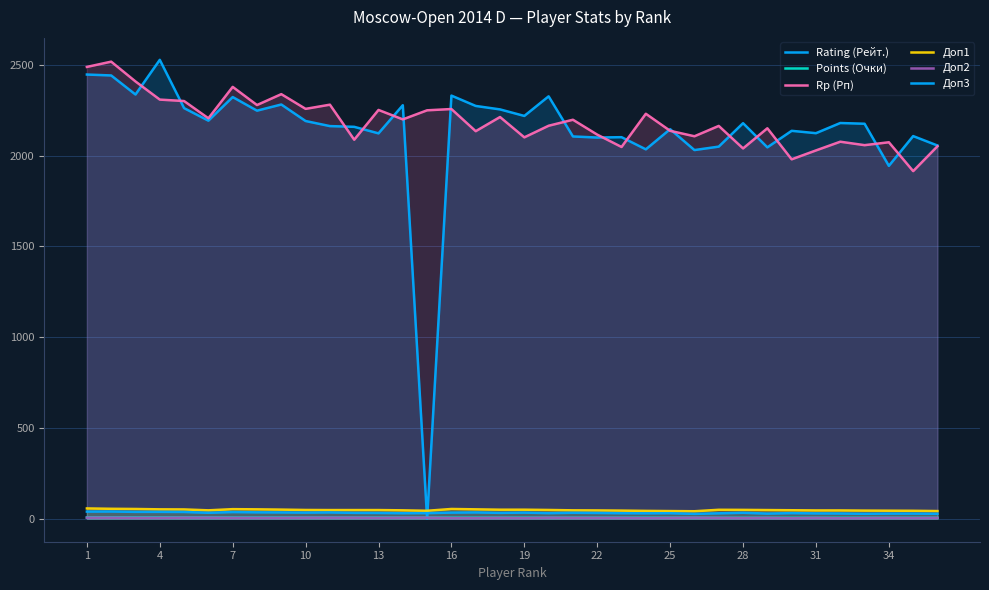

What are all the series names shown in the legend?

Rating (Рейт.), Points (Очки), Rp (Рп), Доп1, Доп2, Доп3